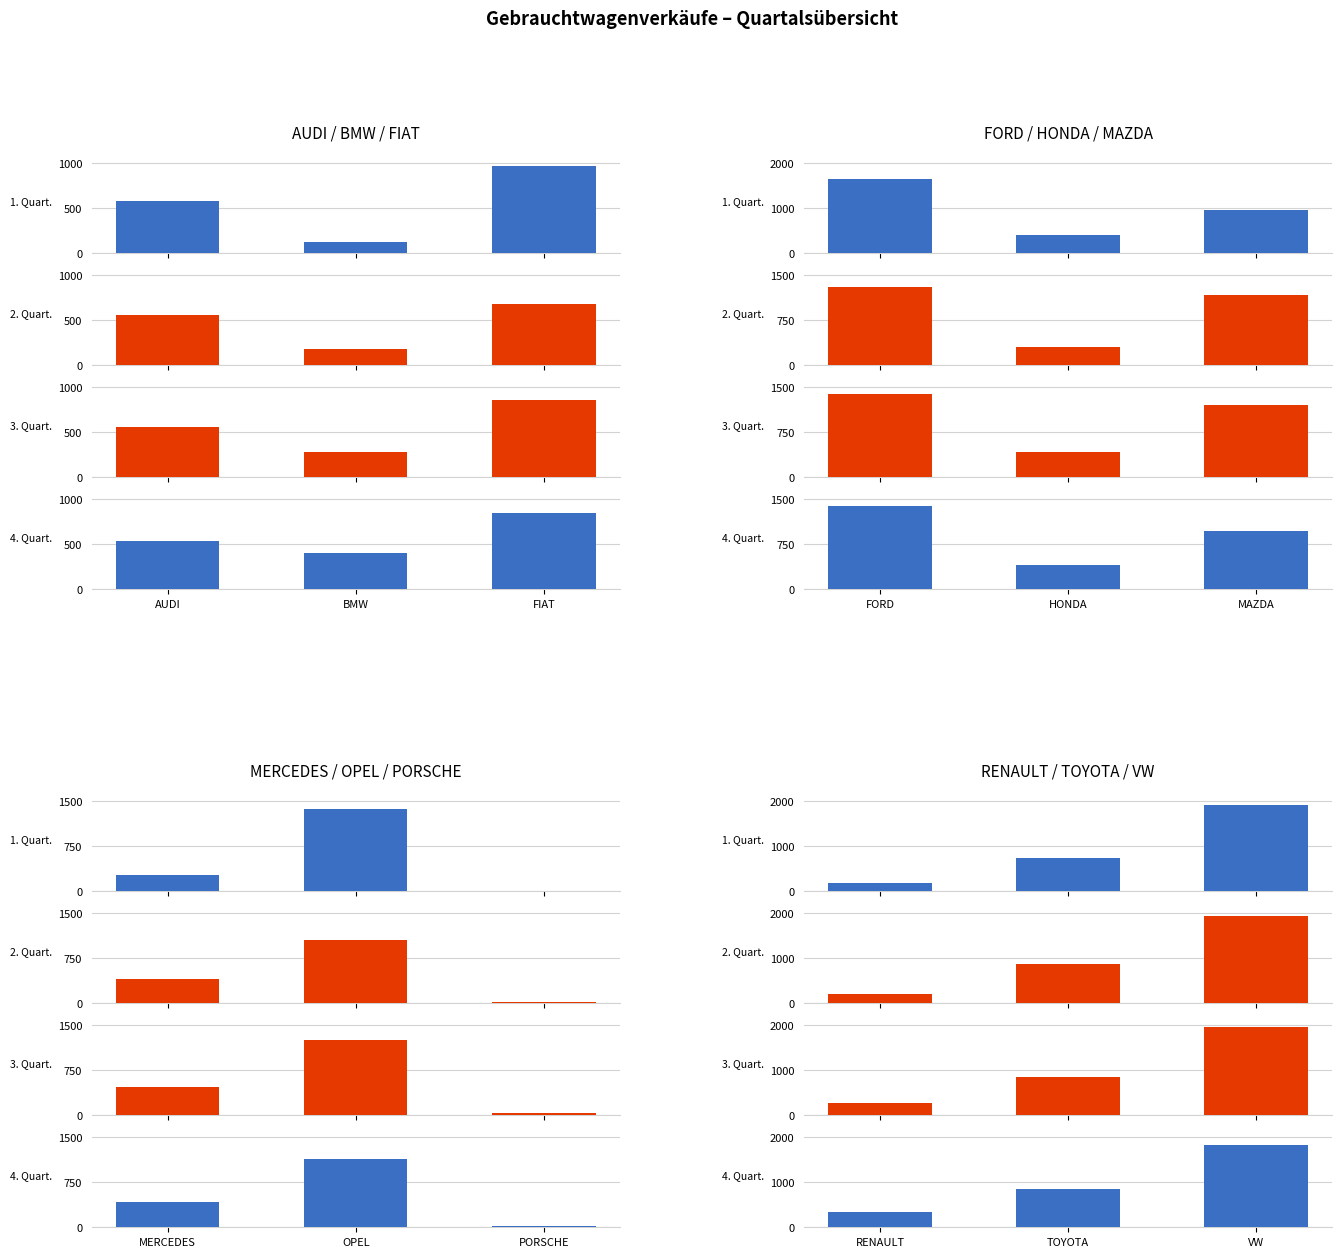

Which series has the largest total across all categories?

3. Quart.